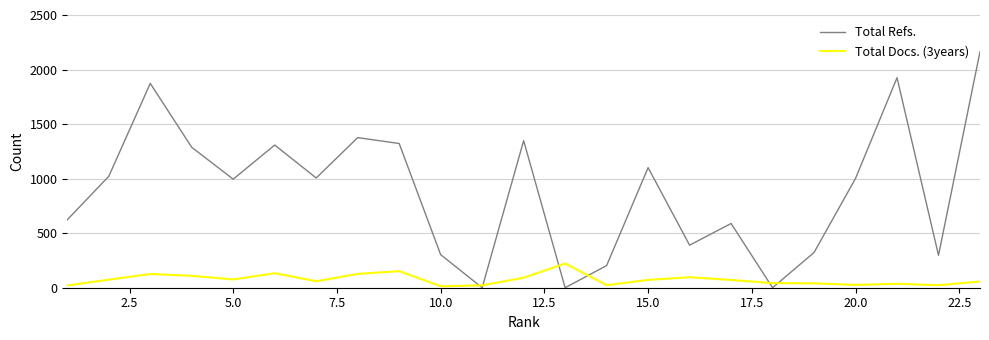

Rank the series by their maximum value, from highest to lowest.

Total Refs., Total Docs. (3years)